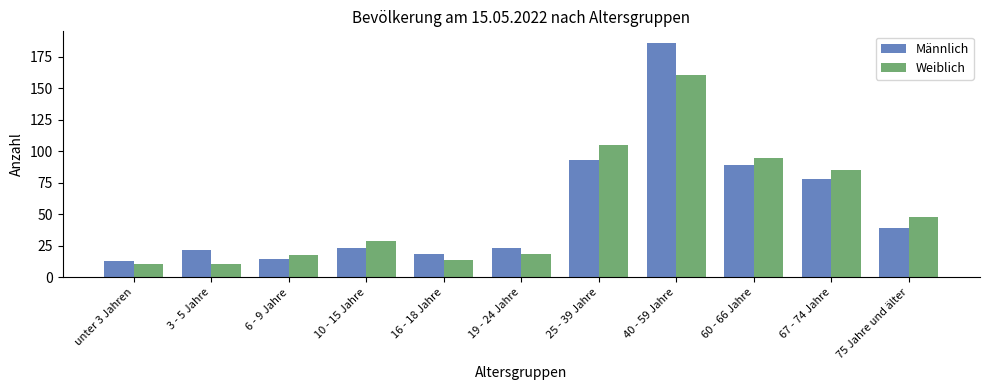

List the series in order of their peak value, lowest first.

Weiblich, Männlich